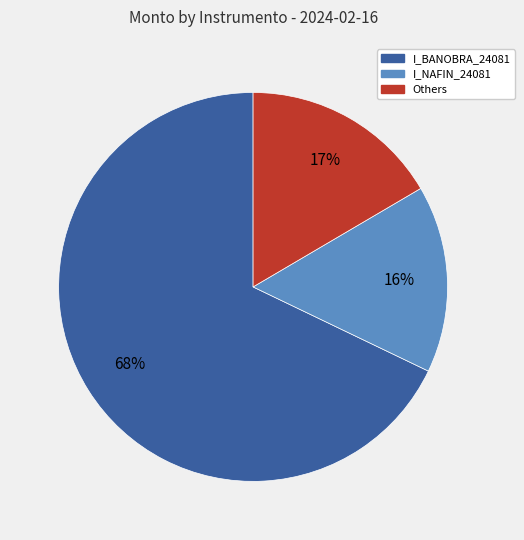

Which slice is the largest?

I_BANOBRA_24081